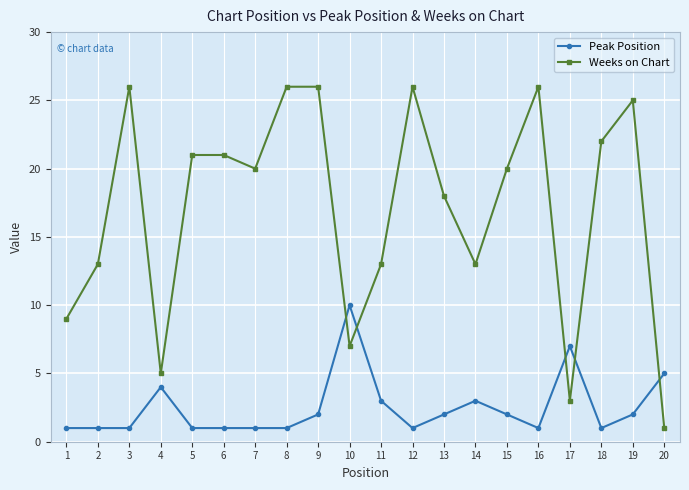

Reading left to right, what are all the values shown in this chart?

Peak Position: 1	1	1	4	1	1	1	1	2	10	3	1	2	3	2	1	7	1	2	5
Weeks on Chart: 9	13	26	5	21	21	20	26	26	7	13	26	18	13	20	26	3	22	25	1